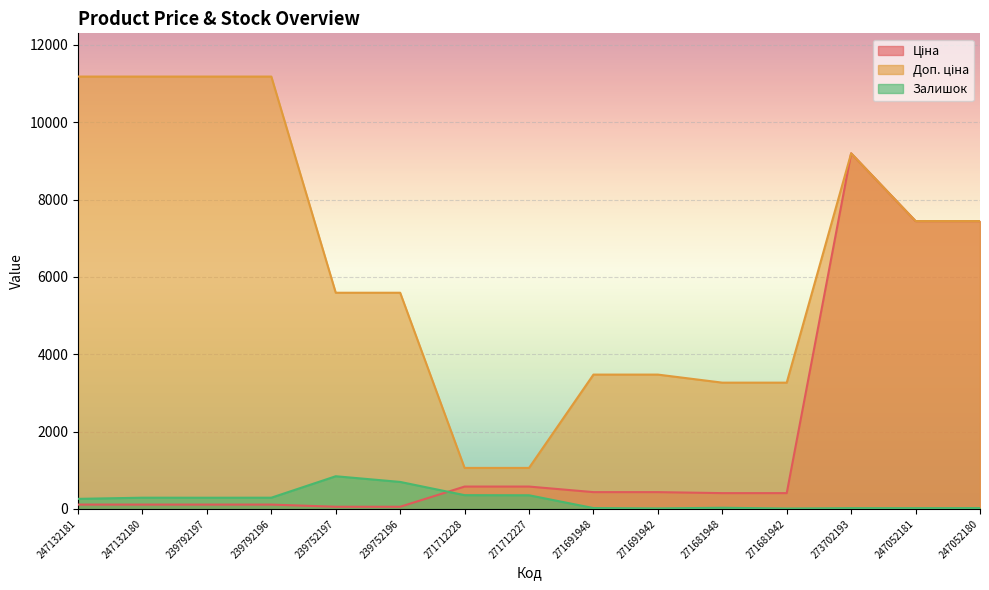

What is the smallest value displayed?

10.0